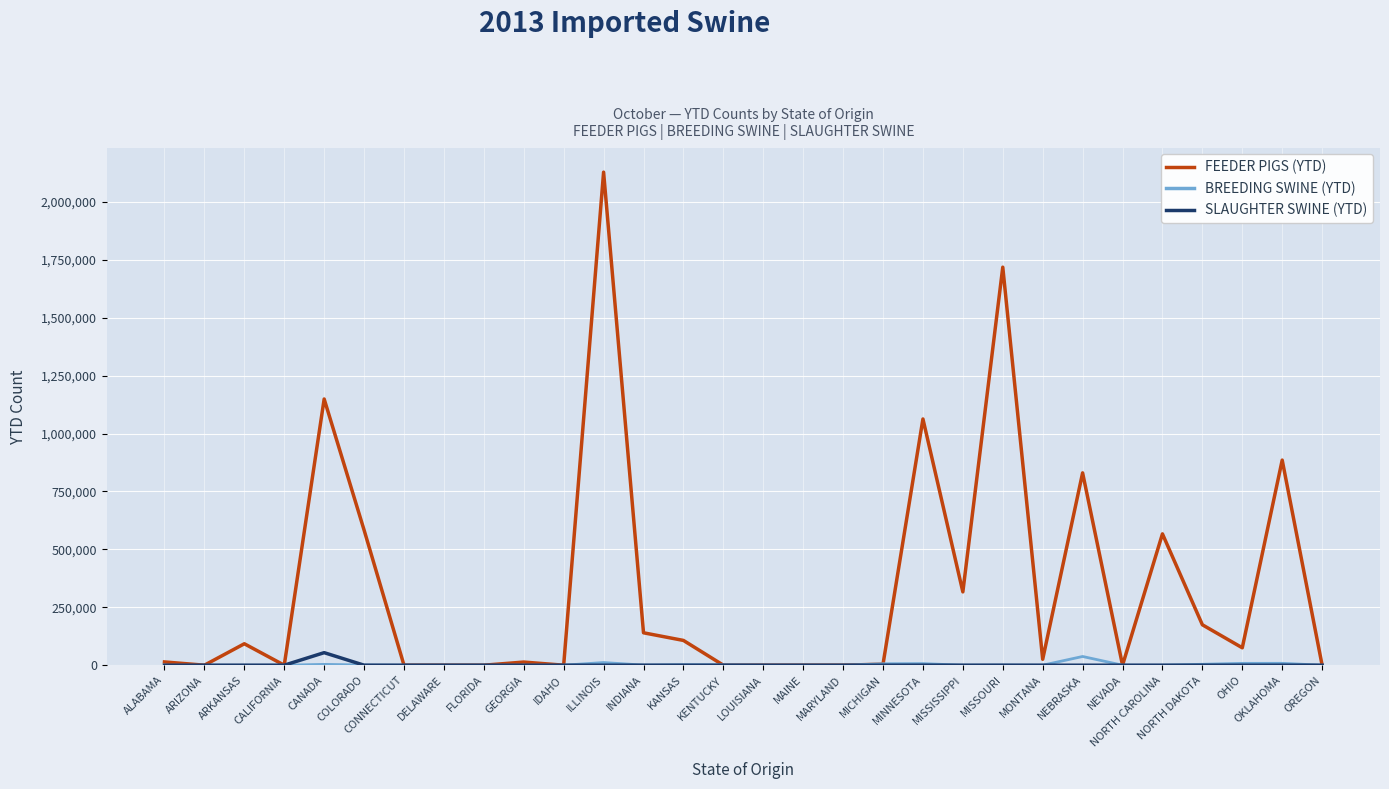

How many lines are shown in the chart?

3